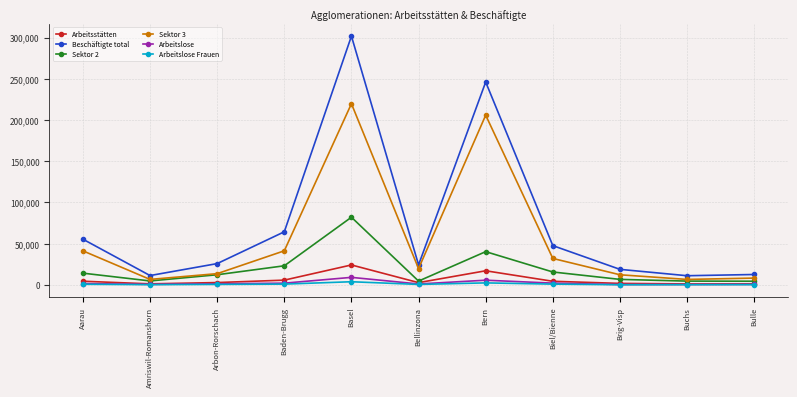

What is the greatest value displayed?

301720.0